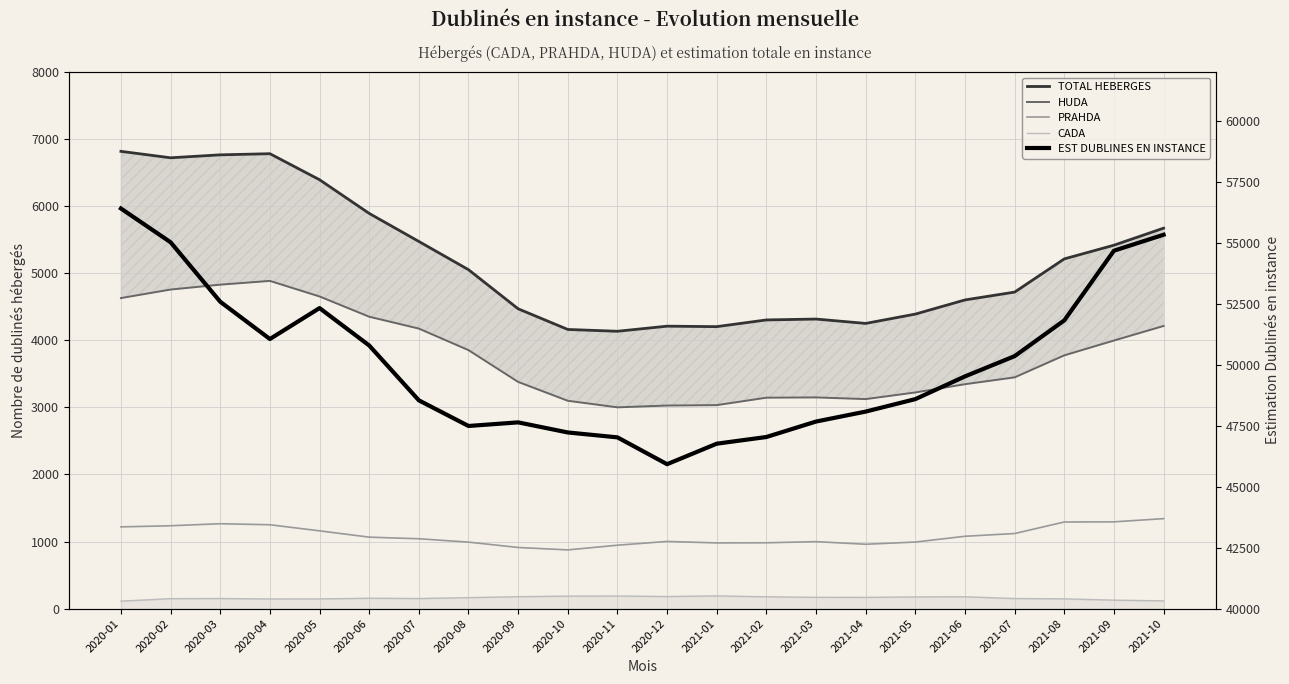

Reading left to right, extract all data points from this chart.

TOTAL HEBERGES: 2020-01=6817	2020-02=6721	2020-03=6765	2020-04=6782	2020-05=6394	2020-06=5892	2020-07=5474	2020-08=5053	2020-09=4470	2020-10=4162	2020-11=4135	2020-12=4211	2021-01=4204	2021-02=4304	2021-03=4317	2021-04=4252	2021-05=4391	2021-06=4602	2021-07=4719	2021-08=5214	2021-09=5418	2021-10=5672
HUDA: 2020-01=4630	2020-02=4757	2020-03=4830	2020-04=4886	2020-05=4654	2020-06=4352	2020-07=4175	2020-08=3854	2020-09=3380	2020-10=3099	2020-11=3001	2020-12=3028	2021-01=3034	2021-02=3145	2021-03=3149	2021-04=3124	2021-05=3223	2021-06=3346	2021-07=3448	2021-08=3776	2021-09=3997	2021-10=4214
PRAHDA: 2020-01=1219	2020-02=1236	2020-03=1266	2020-04=1251	2020-05=1160	2020-06=1066	2020-07=1042	2020-08=992	2020-09=912	2020-10=876	2020-11=946	2020-12=1002	2021-01=980	2021-02=982	2021-03=999	2021-04=960	2021-05=993	2021-06=1079	2021-07=1120	2021-08=1292	2021-09=1294	2021-10=1342
CADA: 2020-01=112	2020-02=149	2020-03=151	2020-04=144	2020-05=145	2020-06=155	2020-07=151	2020-08=164	2020-09=178	2020-10=187	2020-11=188	2020-12=181	2021-01=190	2021-02=177	2021-03=169	2021-04=168	2021-05=175	2021-06=177	2021-07=151	2021-08=146	2021-09=127	2021-10=116
EST DUBLINES EN INSTANCE: 2020-01=56404	2020-02=55020	2020-03=52582	2020-04=51054	2020-05=52322	2020-06=50789	2020-07=48540	2020-08=47489	2020-09=47637	2020-10=47223	2020-11=47022	2020-12=45922	2021-01=46763	2021-02=47037	2021-03=47671	2021-04=48079	2021-05=48590	2021-06=49522	2021-07=50352	2021-08=51818	2021-09=54674	2021-10=55329